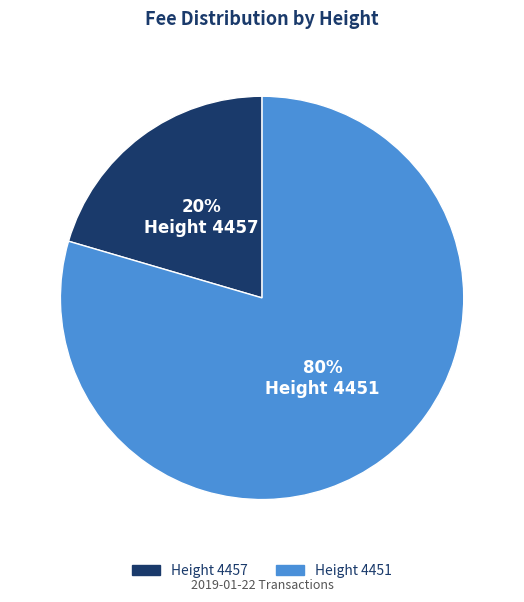

True or false: Height 4457 accounts for 20% of the total.

True